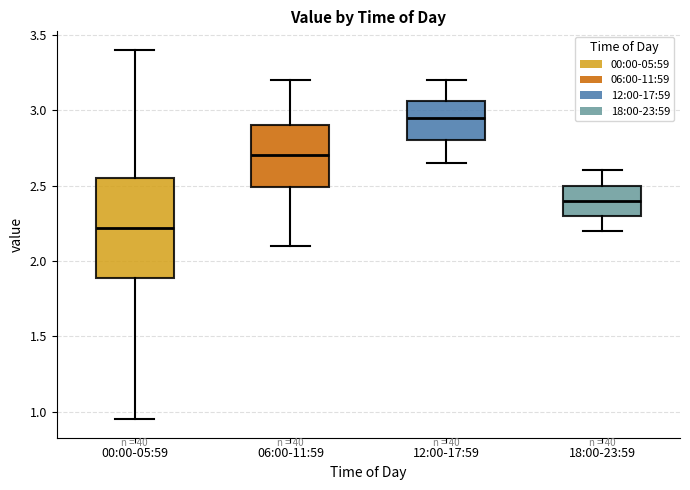

Reading left to right, transcribe this box plot: for each box, give where its median line is, the range the box spans, and where its two whiskers end, as read against the y-axis. The values are not printed on the chart, so give them approximately, as read against the axis.

00:00-05:59: median 2.20, box 1.90 to 2.55, whiskers 0.95 to 3.40
06:00-11:59: median 2.70, box 2.50 to 2.90, whiskers 2.10 to 3.20
12:00-17:59: median 2.95, box 2.80 to 3.05, whiskers 2.65 to 3.20
18:00-23:59: median 2.40, box 2.30 to 2.50, whiskers 2.20 to 2.60